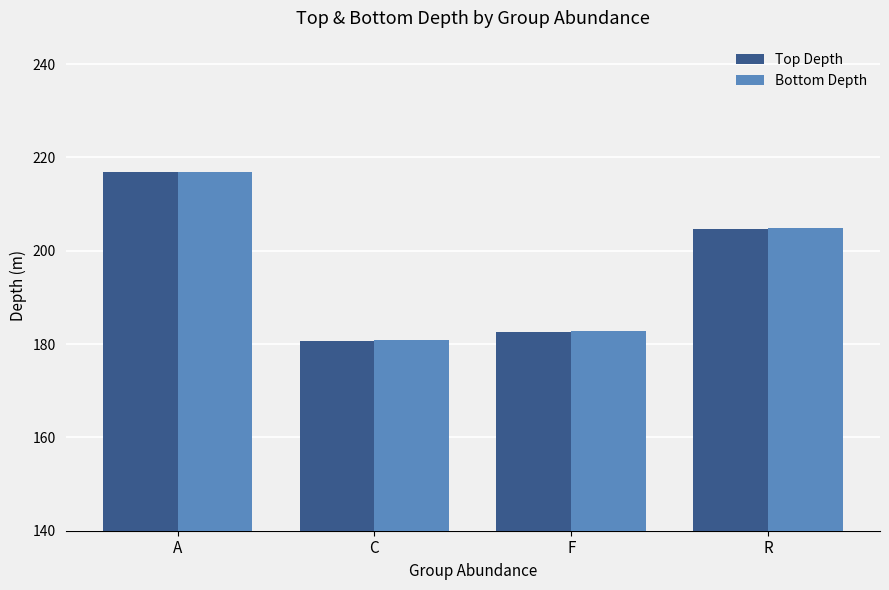

What is the difference between the maximum and second lowest values in the Top Depth series?

34.2